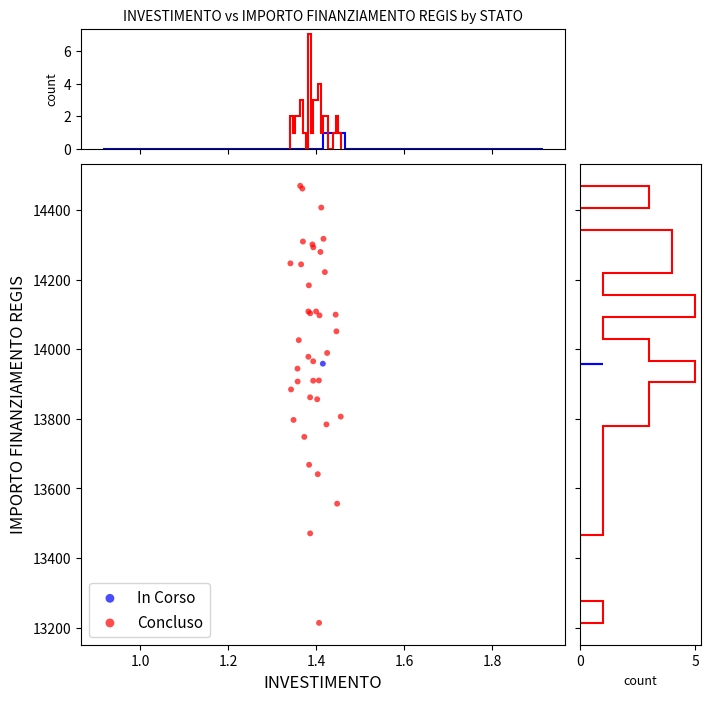

What are all the series names shown in the legend?

In Corso, Concluso